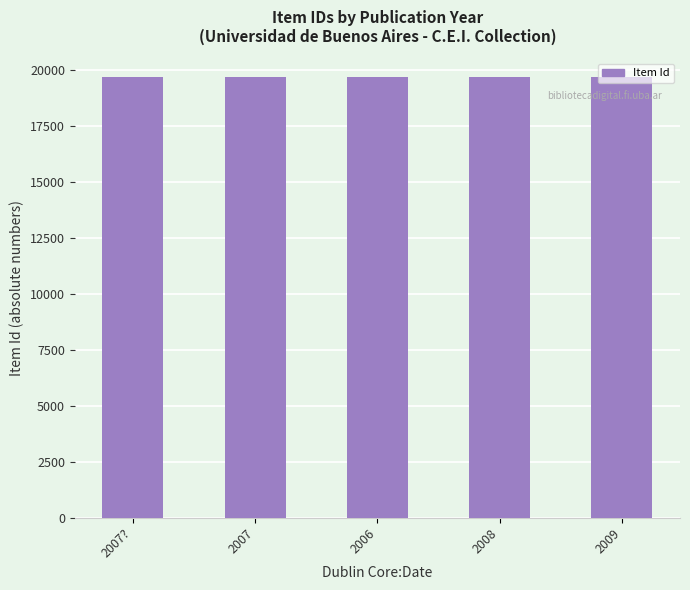

True or false: the data shows 12823 at 2007.

False